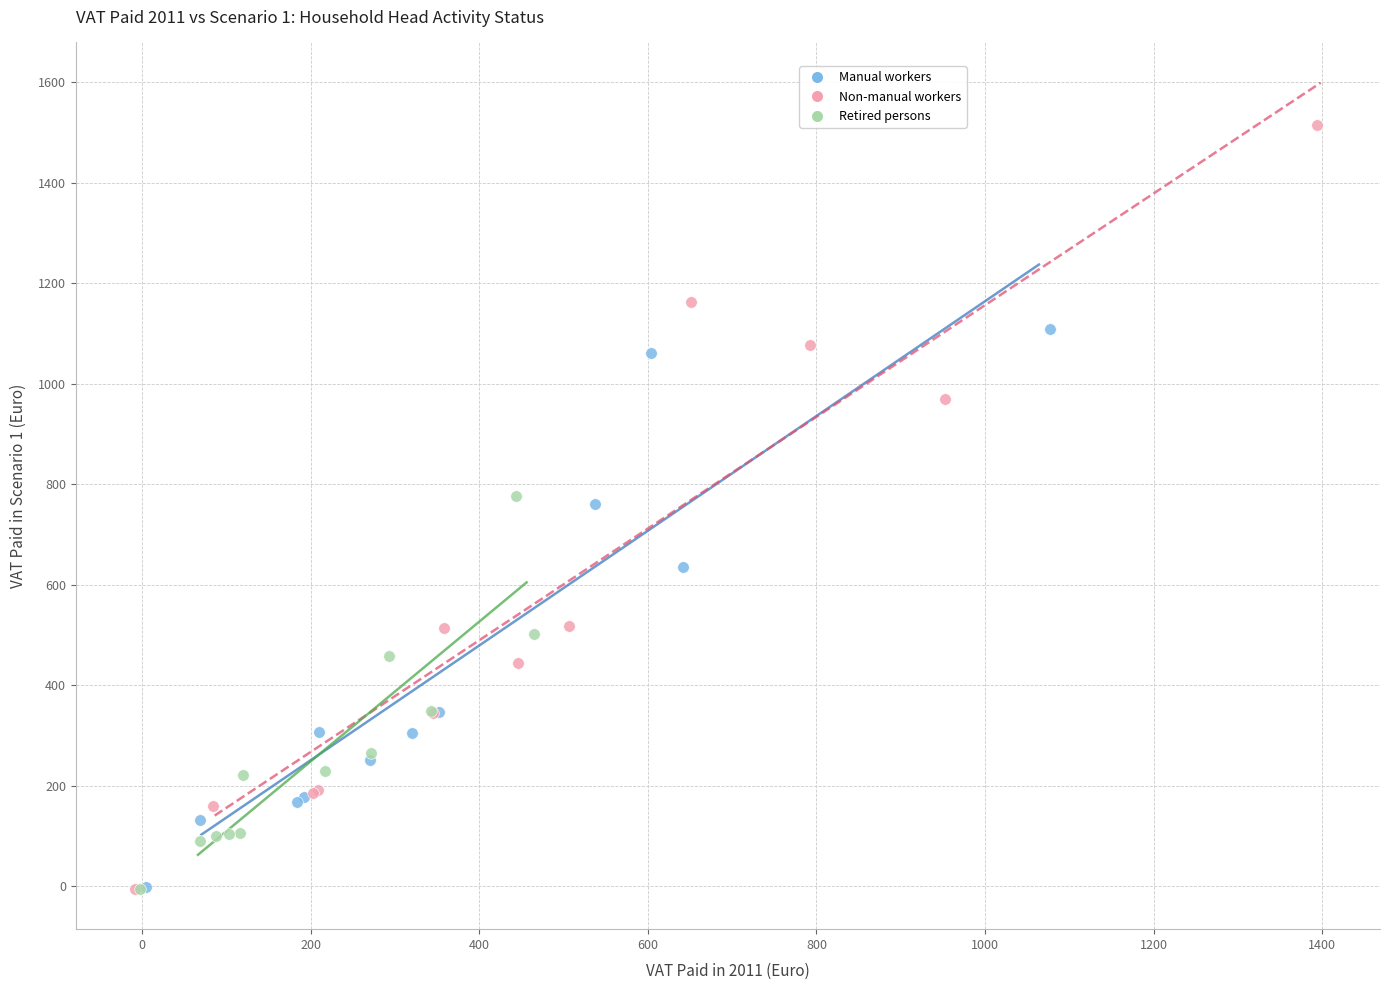

Which series has the largest Y range (max minus min)?

Non-manual workers